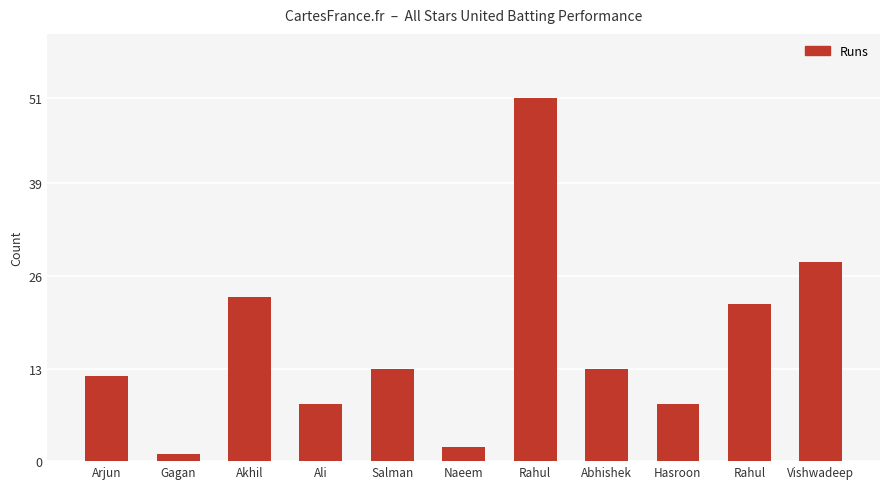

Which category has the lowest value across all series?

Gagan